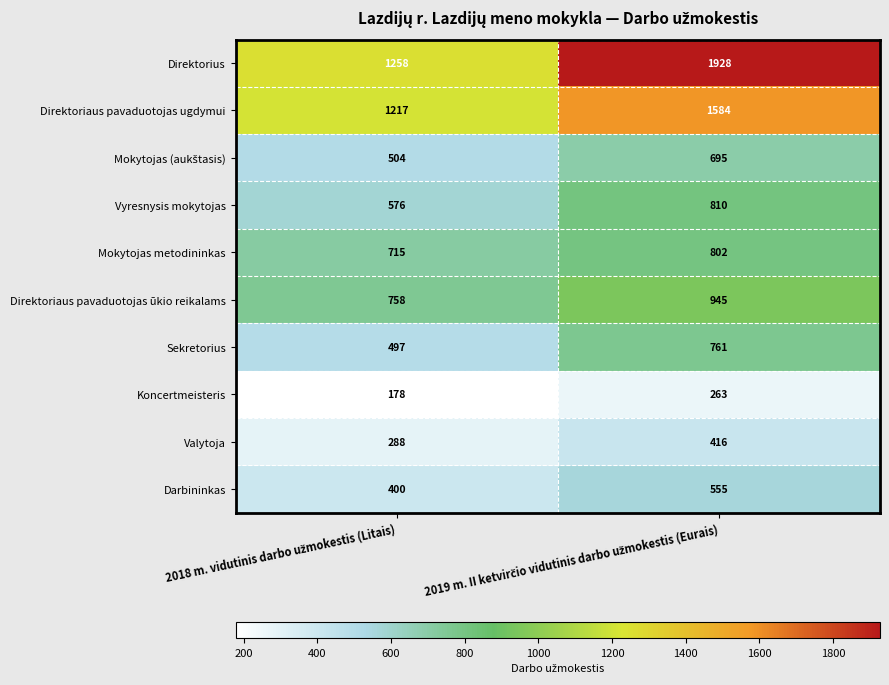

Which series has the widest spread of values?

Direktorius